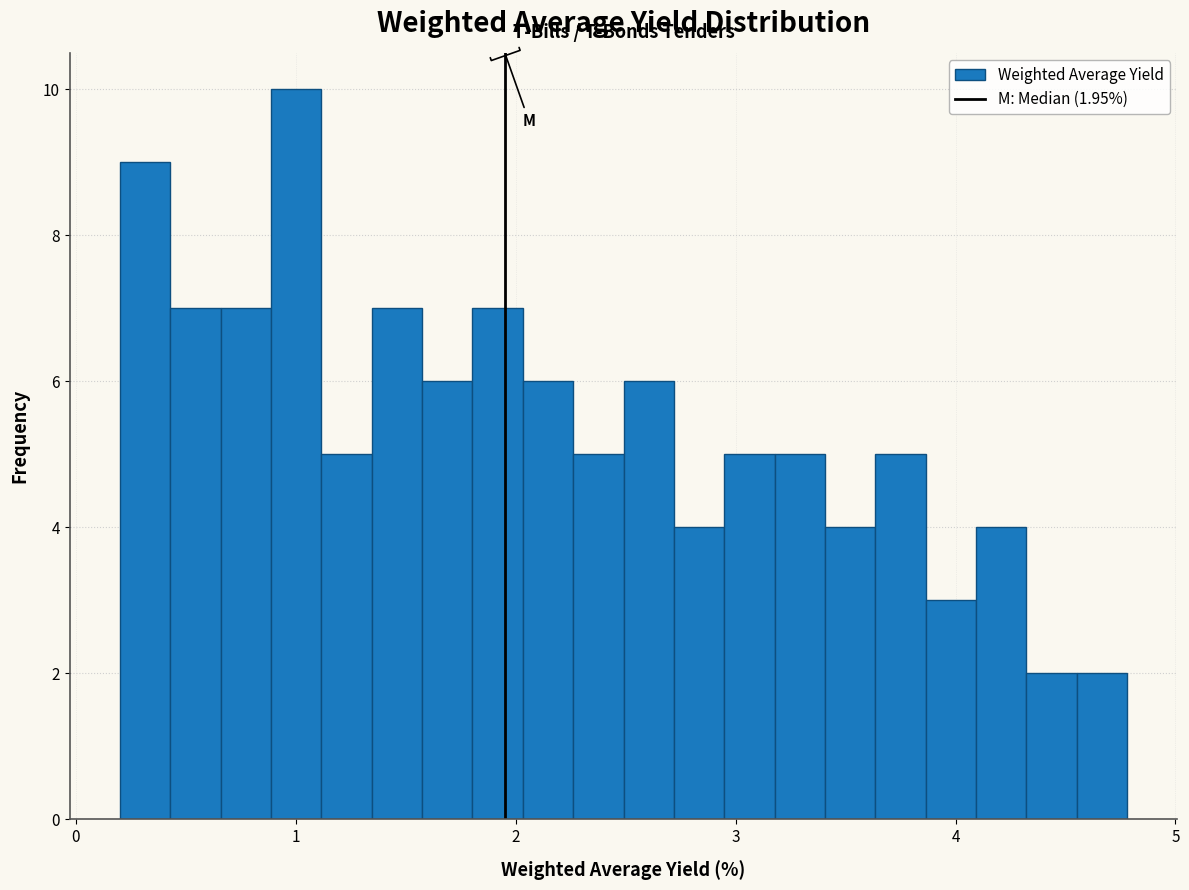

Around what value on the x-axis is the tallest bar? Give the approximate position of its centre, as read against the axis.

1.0